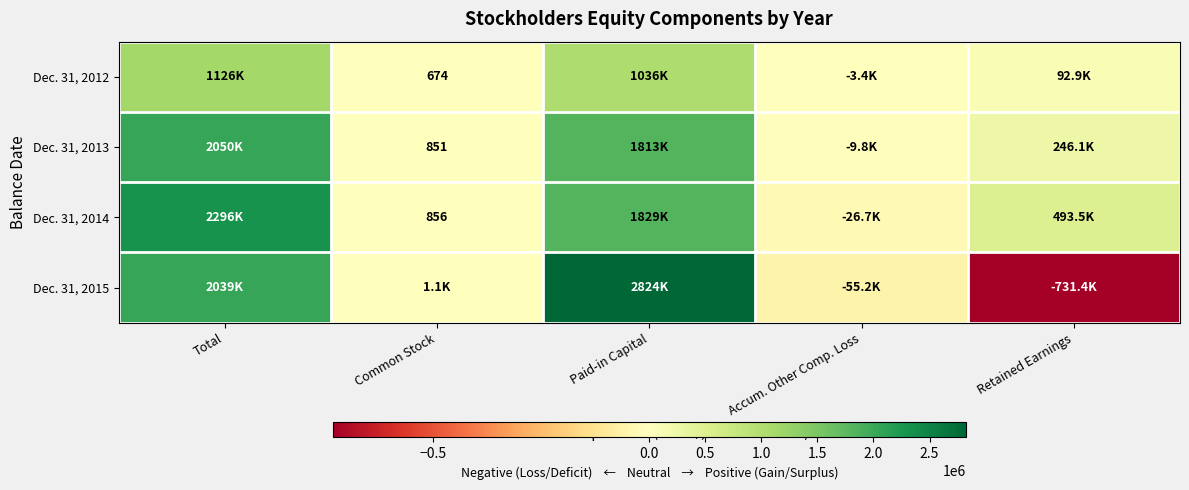

Is it true that Dec. 31, 2012 equals 204 at Common Stock?

False